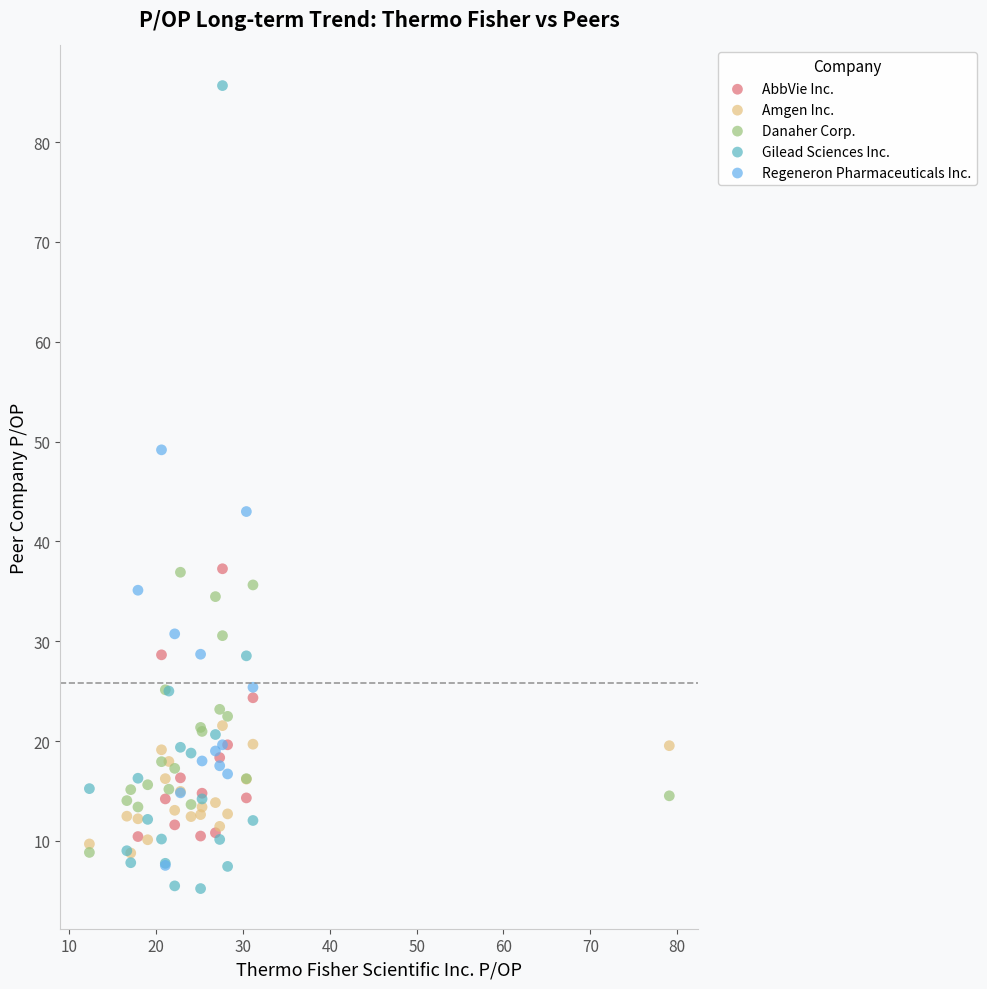

Which series has the widest spread of Y values?

Gilead Sciences Inc.